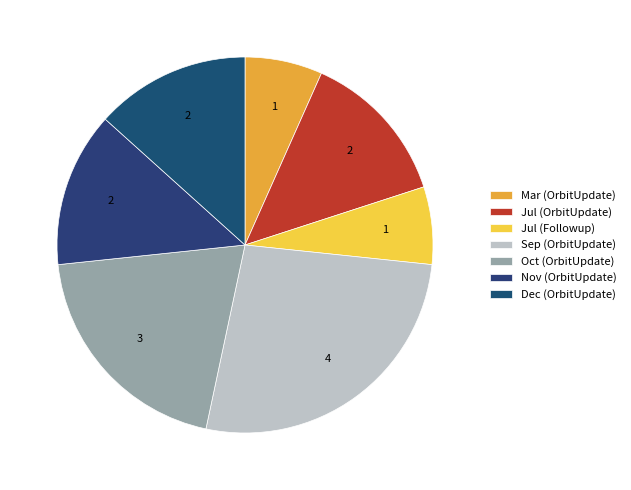

How many segments does this pie chart have?

7